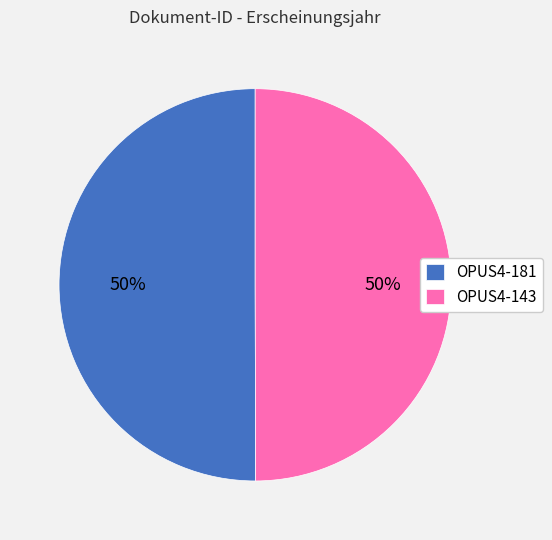

Do OPUS4-181 and OPUS4-143 together represent more than half of the pie?

Yes